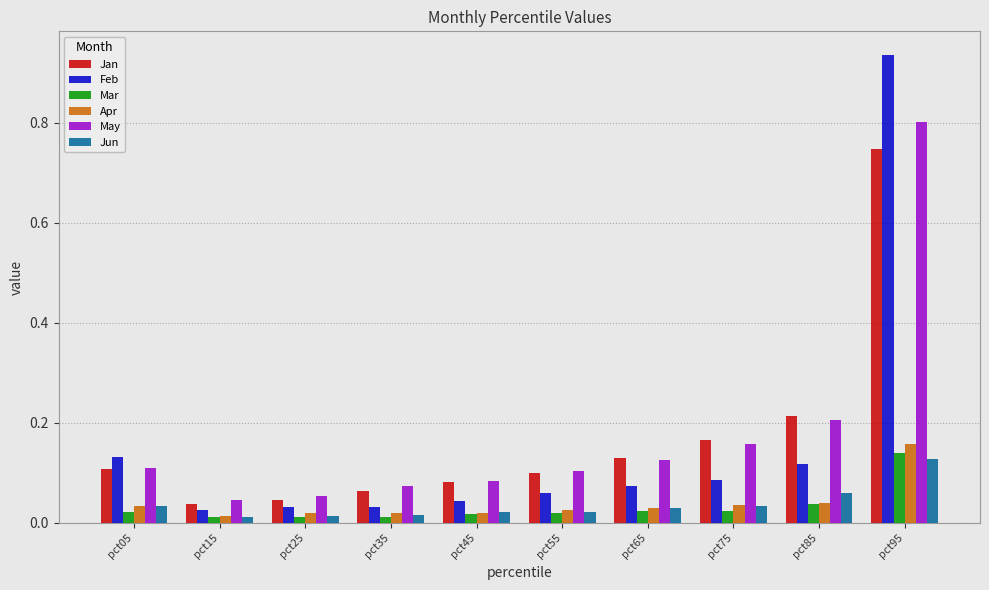

List the series in order of their peak value, lowest first.

Jun, Mar, Apr, Jan, May, Feb